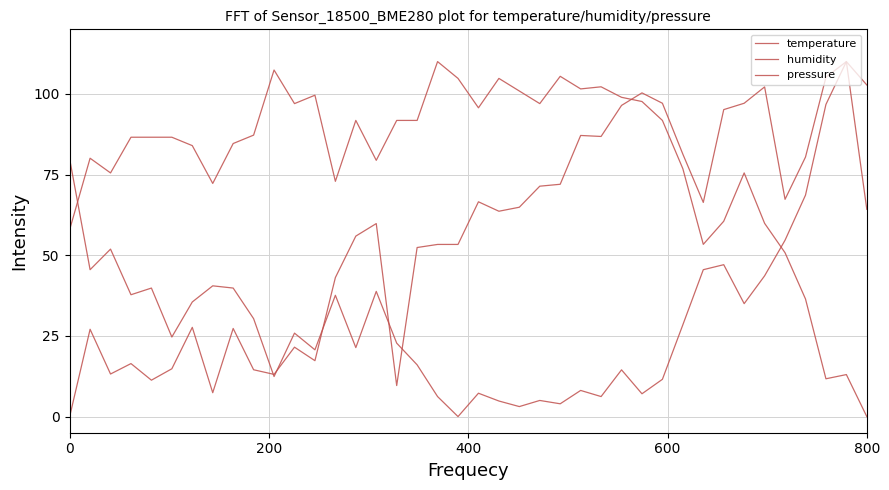

How many lines are shown in the chart?

3